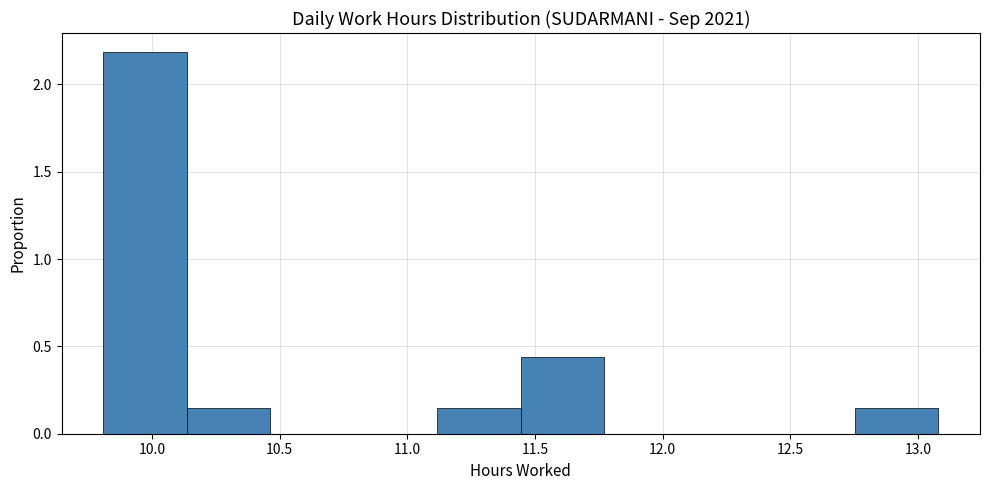

Reading left to right, list every bar in this chart as the range it spans on the x-axis followed by its height. Neither the bar edges nor the heights are printed on the chart, so give them approximately, as read against the axes.

9.80 to 10.15: 2.20
10.15 to 10.45: 0.15
10.45 to 10.80: 0
10.80 to 11.10: 0
11.10 to 11.45: 0.15
11.45 to 11.75: 0.45
11.75 to 12.10: 0
12.10 to 12.45: 0
12.45 to 12.75: 0
12.75 to 13.10: 0.15